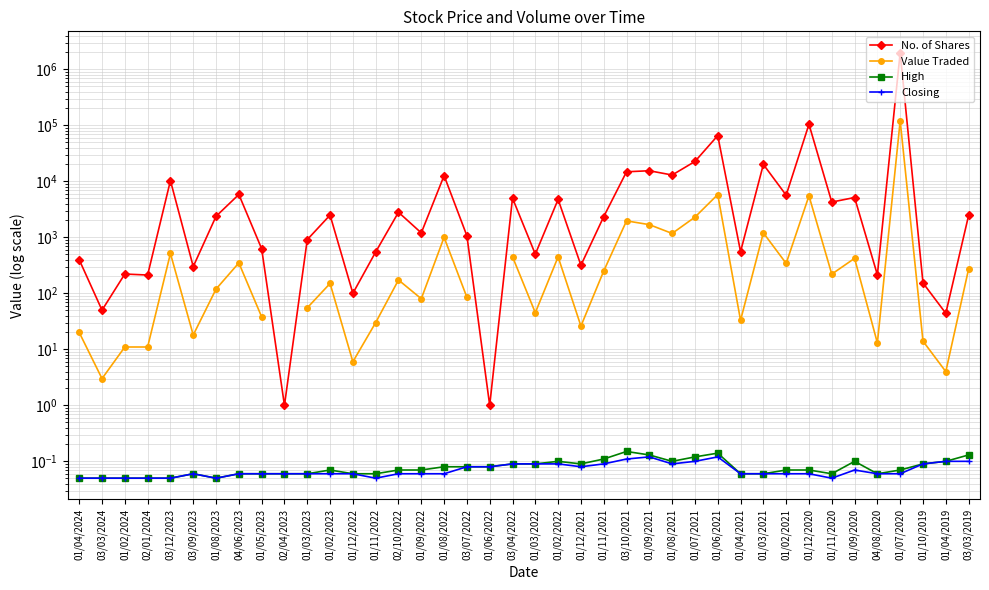

Rank the categories by No. of Shares value from highest to lowest.

01/07/2020, 01/12/2020, 01/06/2021, 01/07/2021, 01/03/2021, 01/09/2021, 03/10/2021, 01/08/2021, 01/08/2022, 03/12/2023, 04/06/2023, 01/02/2021, 01/09/2020, 03/04/2022, 01/02/2022, 01/11/2020, 02/10/2022, 01/02/2023, 03/03/2019, 01/08/2023, 01/11/2021, 01/09/2022, 03/07/2022, 01/03/2023, 01/05/2023, 01/04/2021, 01/11/2022, 01/03/2022, 01/04/2024, 01/12/2021, 03/09/2023, 01/02/2024, 04/08/2020, 02/01/2024, 01/10/2019, 01/12/2022, 03/03/2024, 01/04/2019, 02/04/2023, 01/06/2022